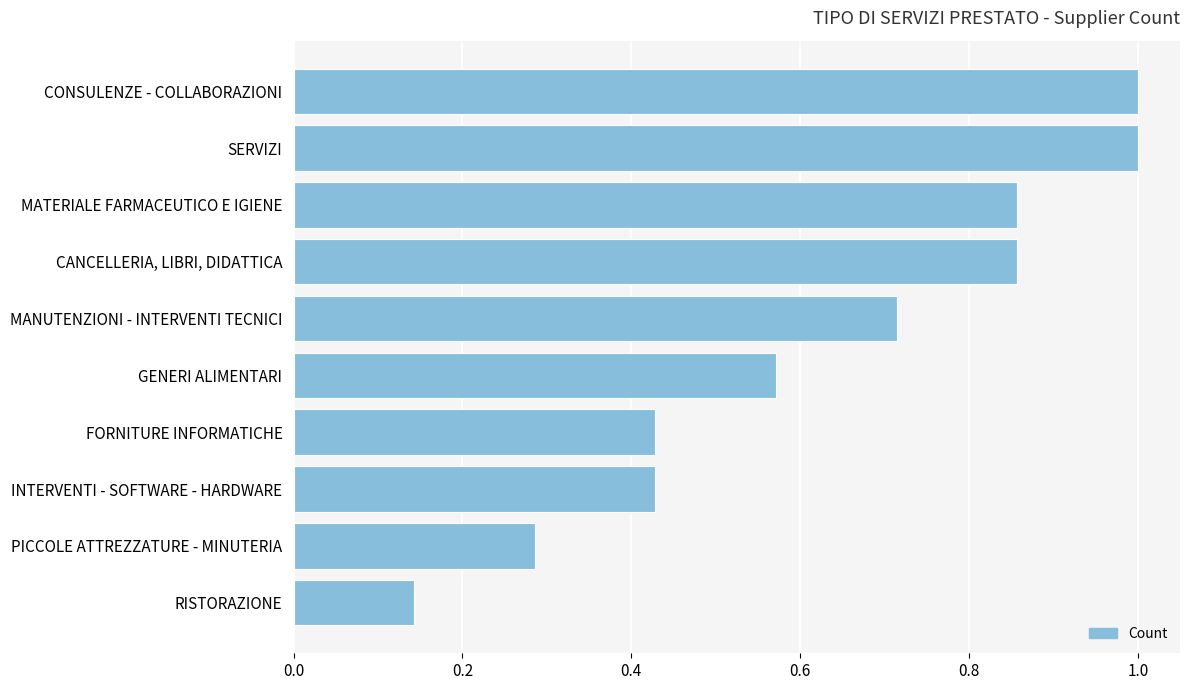

Between RISTORAZIONE and SERVIZI, which is larger?

SERVIZI